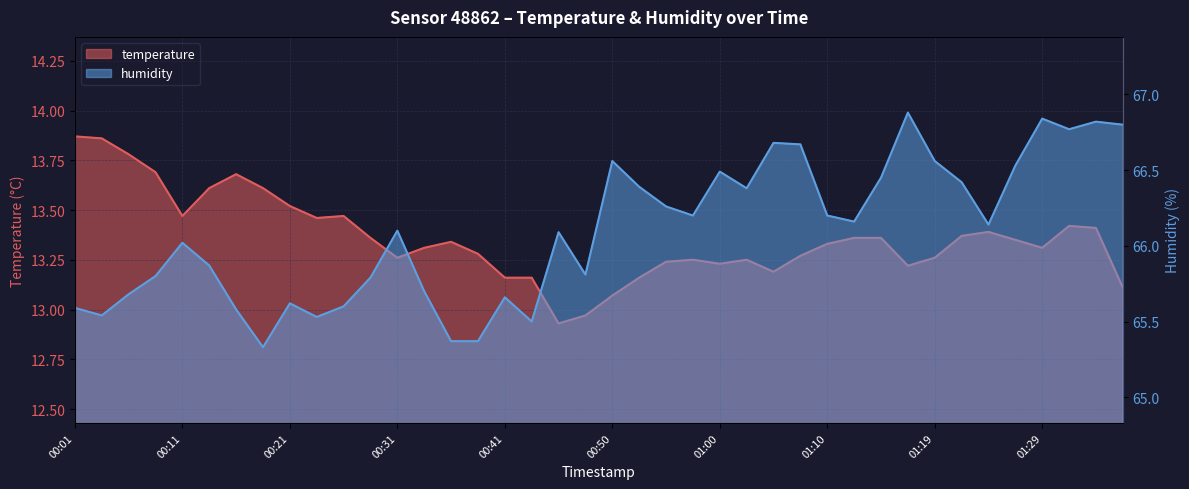

What is the sum of all temperature values?

534.3